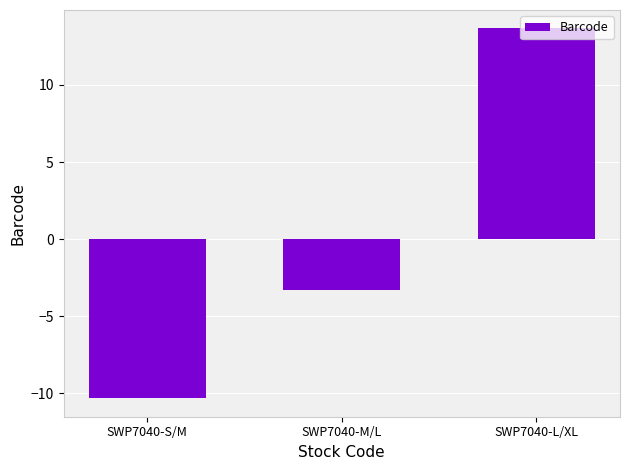

What is the sum of the values at SWP7040-L/XL and SWP7040-M/L?

10.3